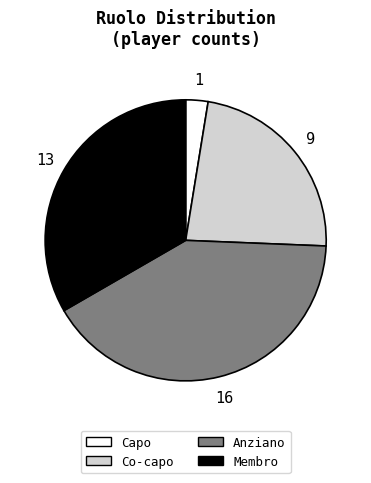

Which category has the biggest portion of the pie?

Anziano